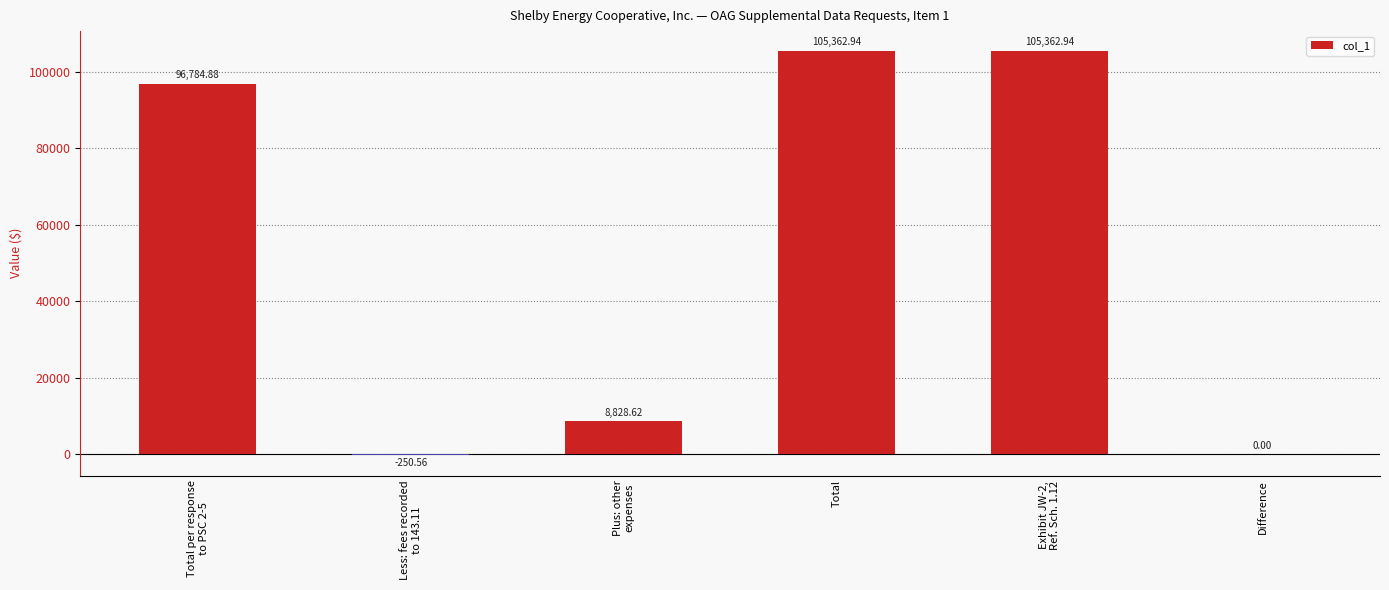

Which has a higher value, Less: fees recorded
to 143.11 or Total per response
to PSC 2-5?

Total per response
to PSC 2-5